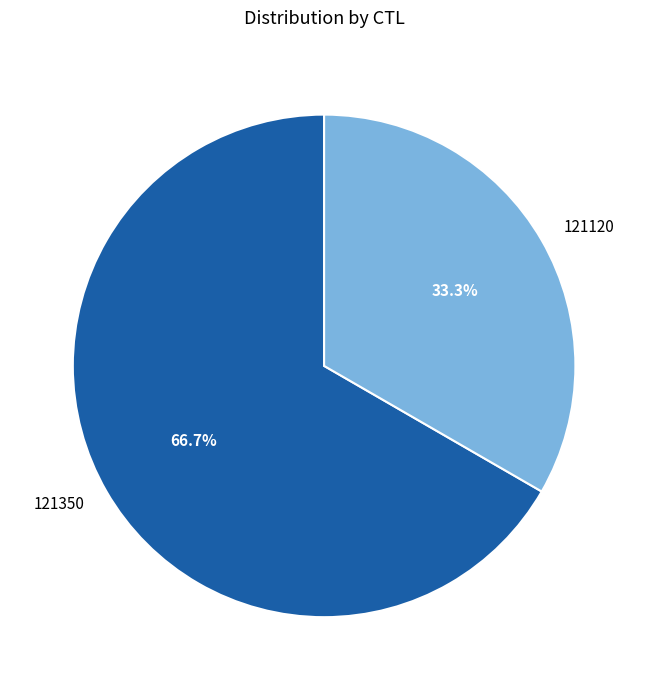

Combined, do 121120 and 121350 account for over 50%?

Yes